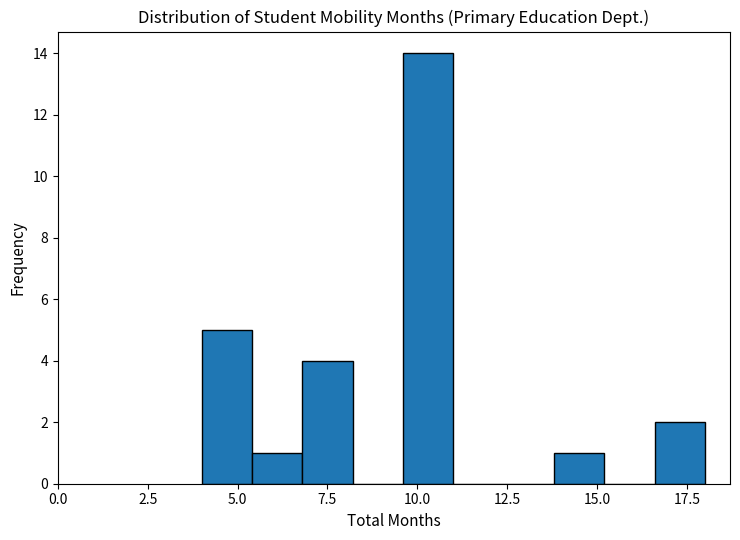

Around what value on the x-axis is the tallest bar? Give the approximate position of its centre, as read against the axis.

10.5